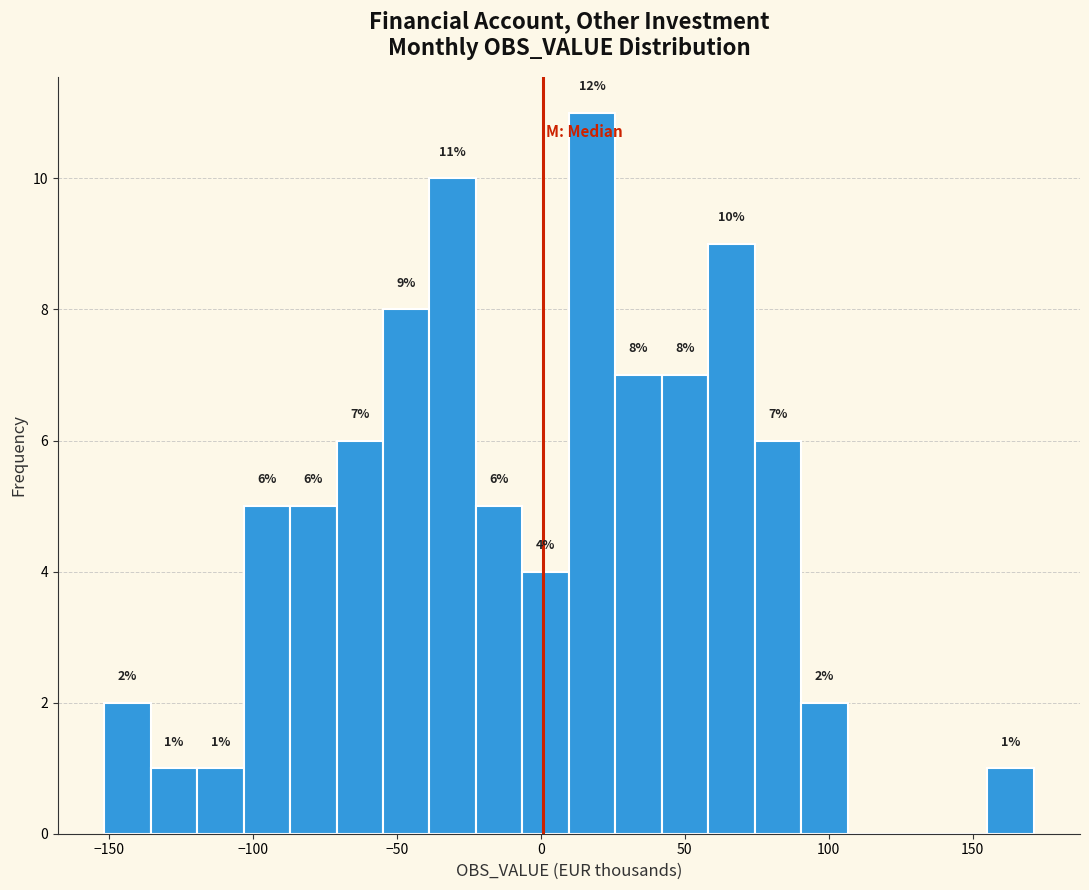

Around what value on the x-axis is the tallest bar? Give the approximate position of its centre, as read against the axis.

20